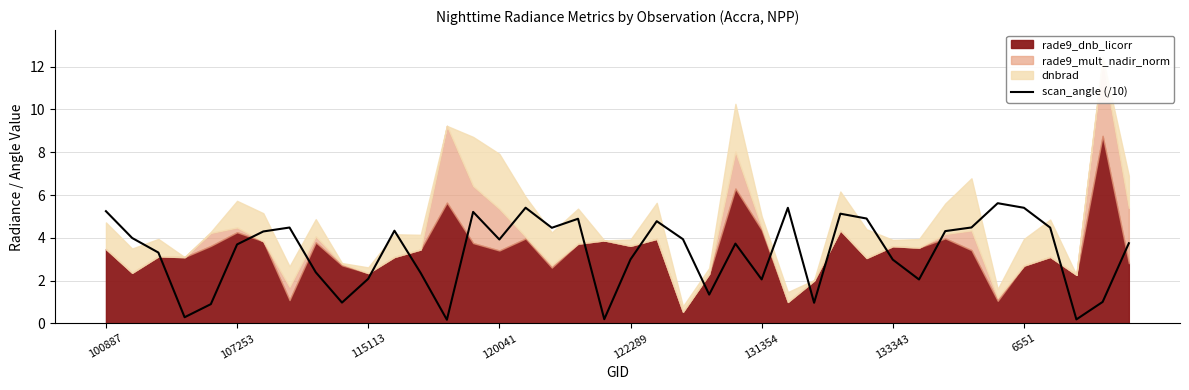

How many lines are shown in the chart?

1